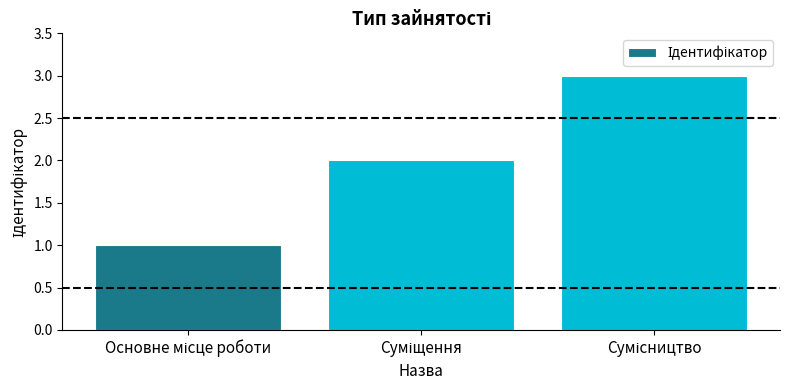

How many data points does each series have?

3